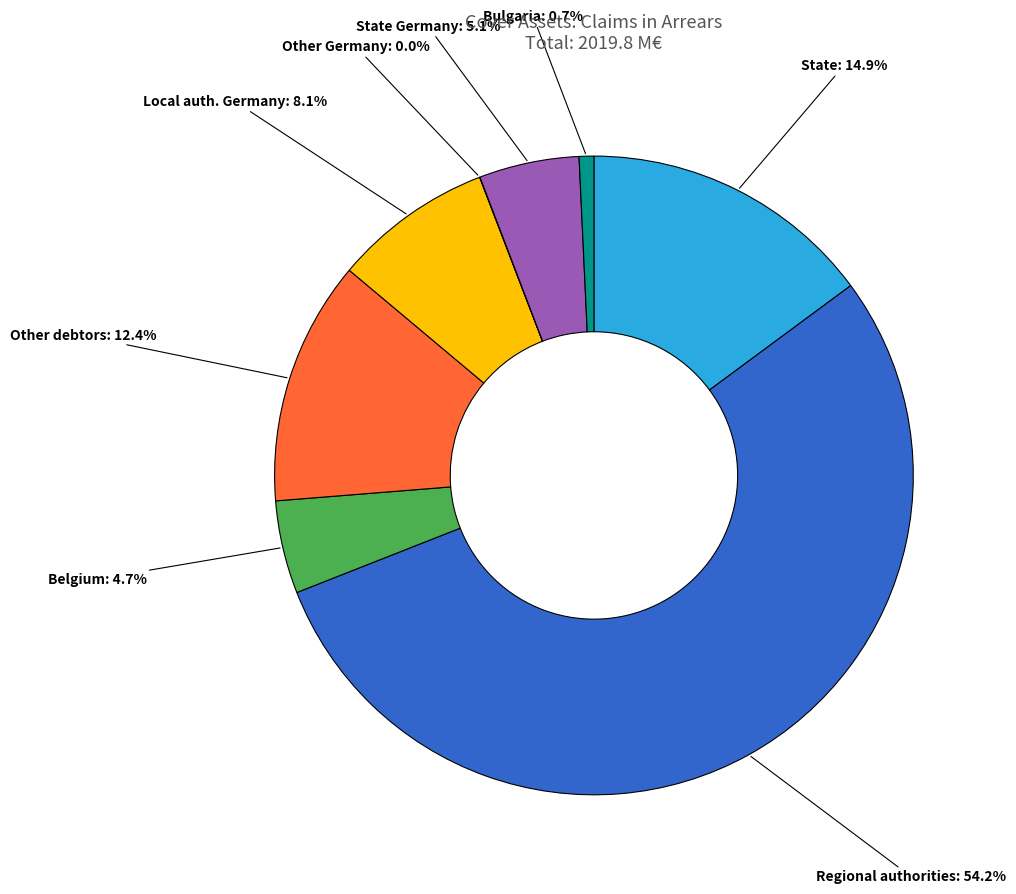

Is Other debtors: 12.4% the majority of the pie?

No